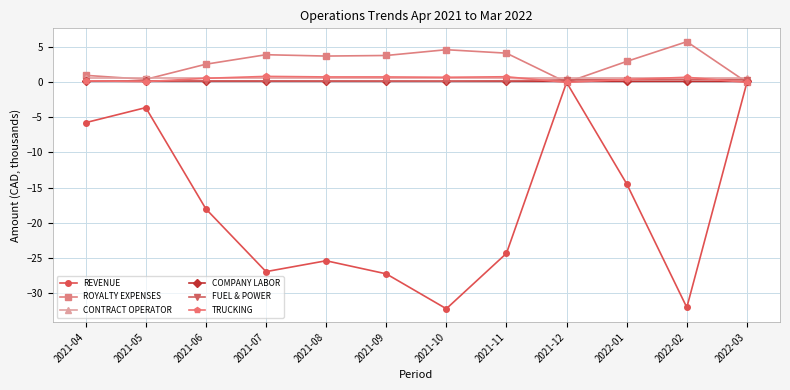

Is this an area chart (filled region under the line)?

No